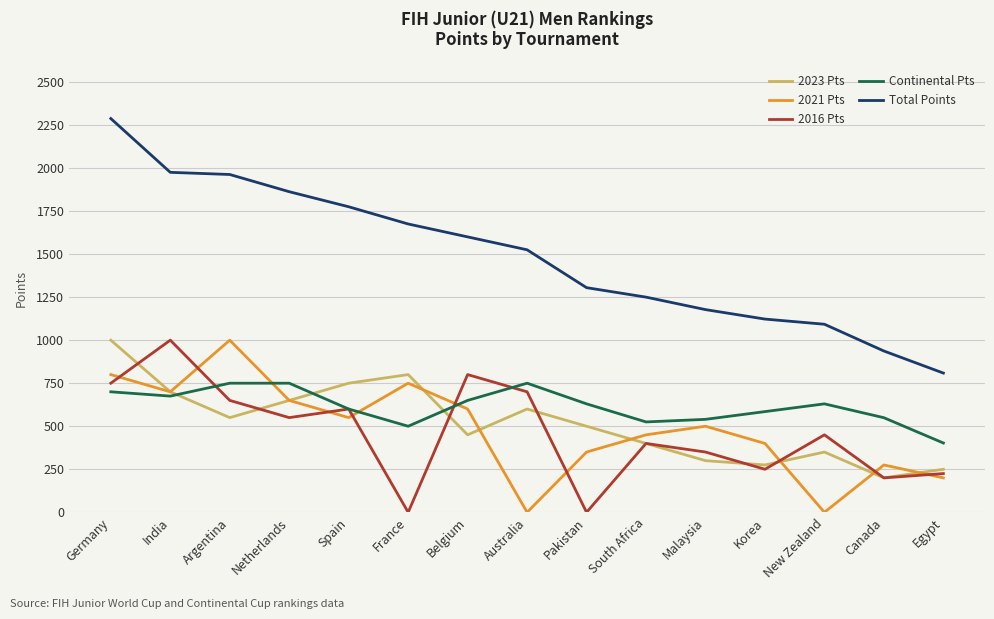

What is the sum of all Total Points values?

22355.8